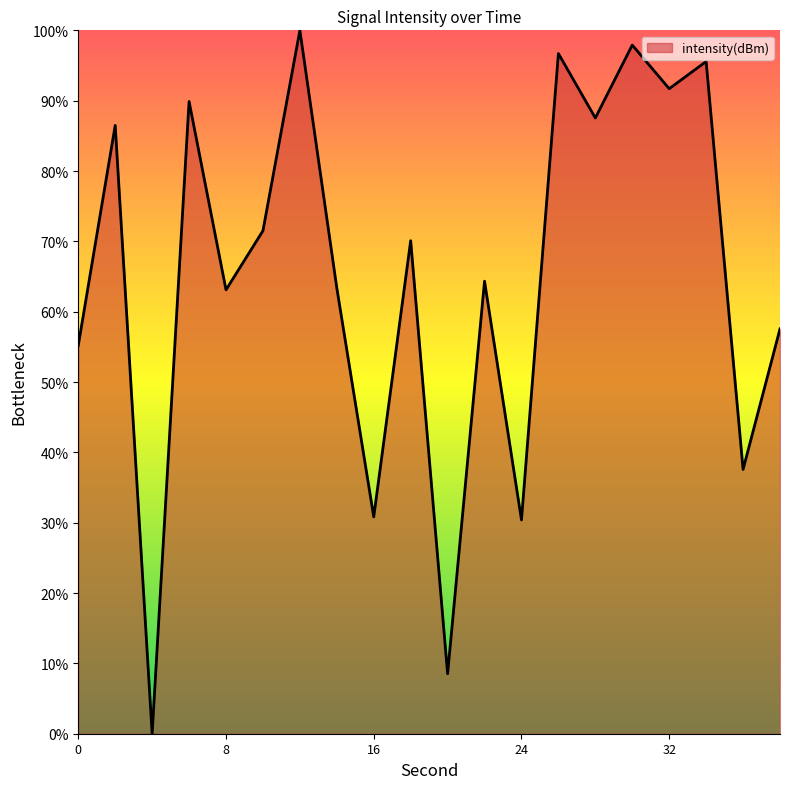

What is the maximum value shown in the chart?

100.0